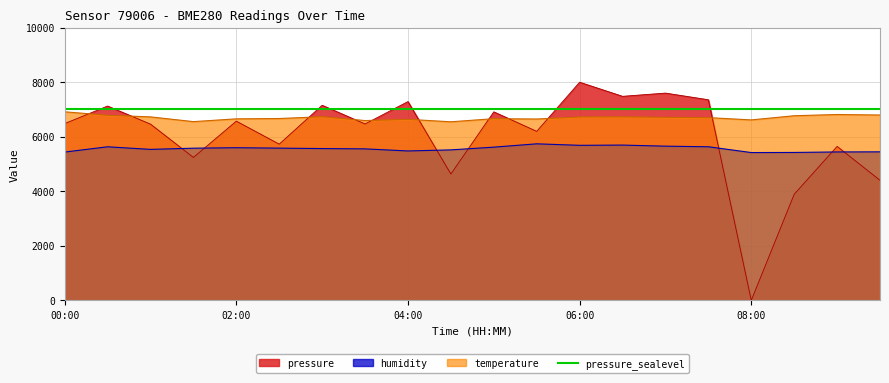

After their last crossing, which series has the higher values: humidity or pressure?

humidity